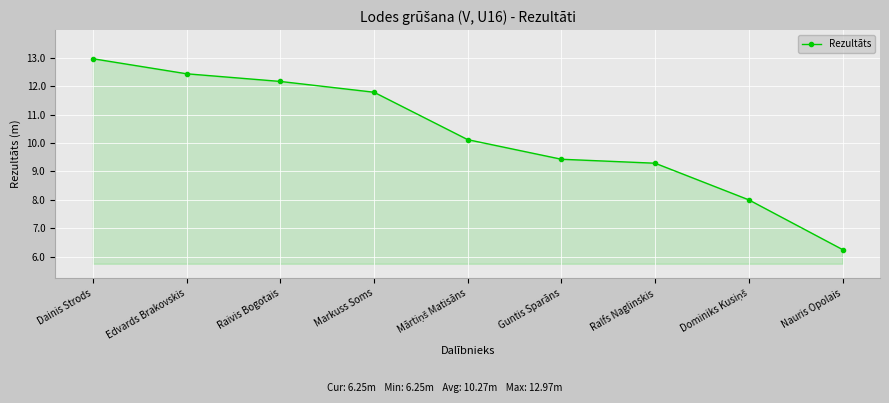

How many lines are shown in the chart?

1